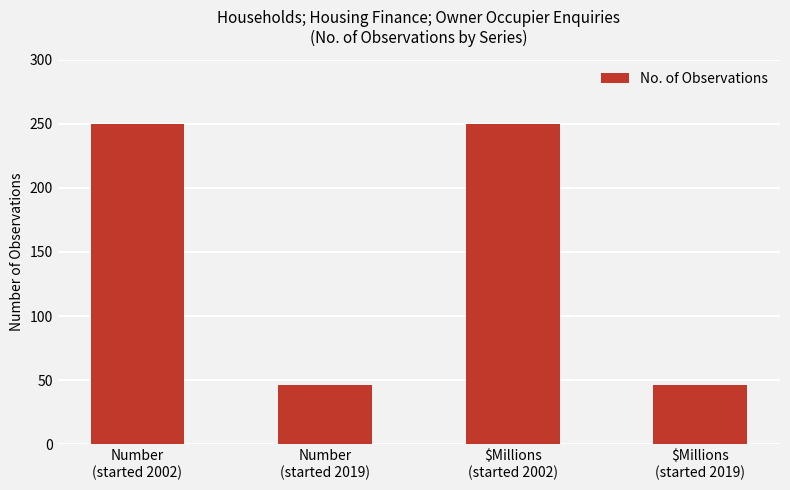

What is the average value?

148